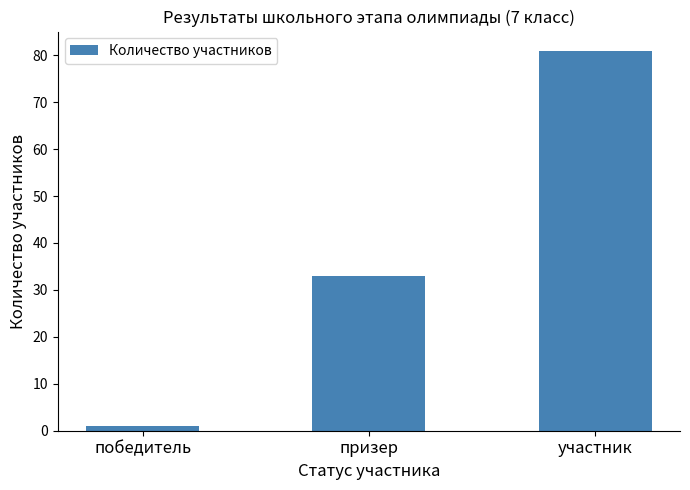

How many categories are shown in the chart?

3